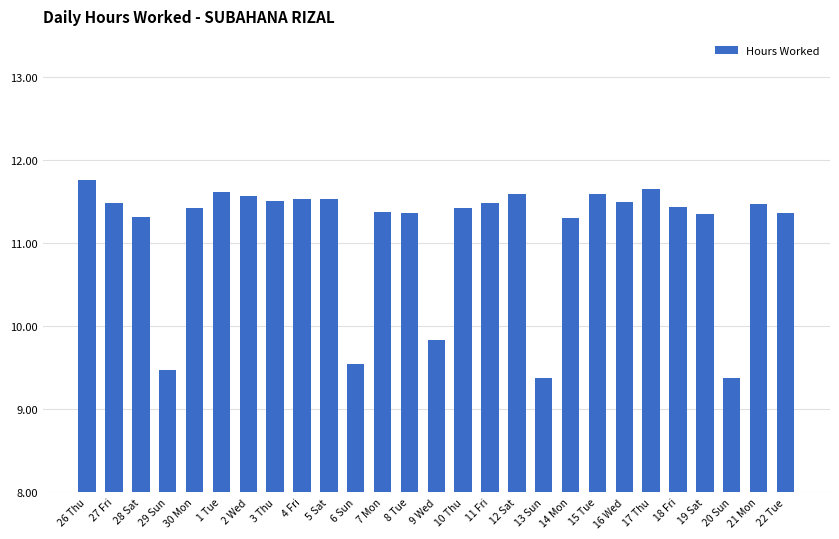

Between 13 Sun and 4 Fri, which is larger?

4 Fri